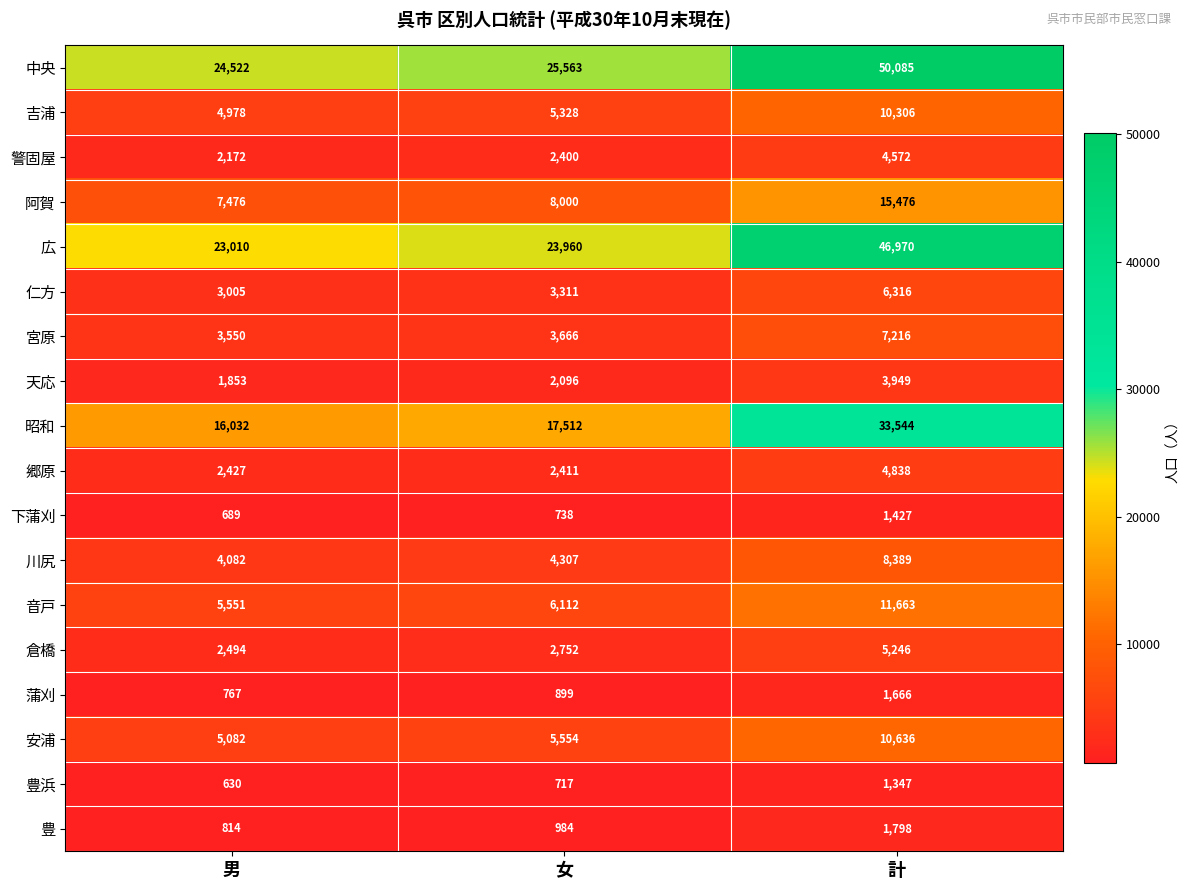

What is the total value across all series at 女?

116310